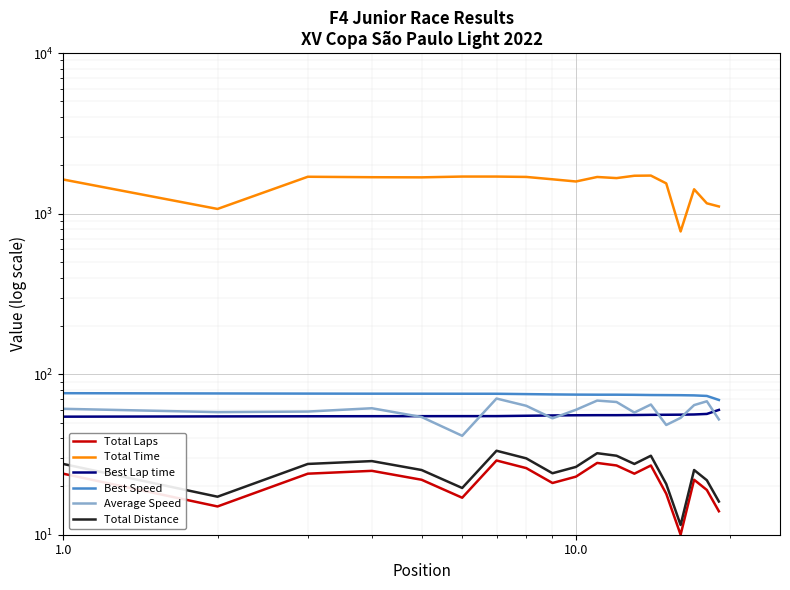

What is the spread (max minus min) of values at 10.0?

1563.6